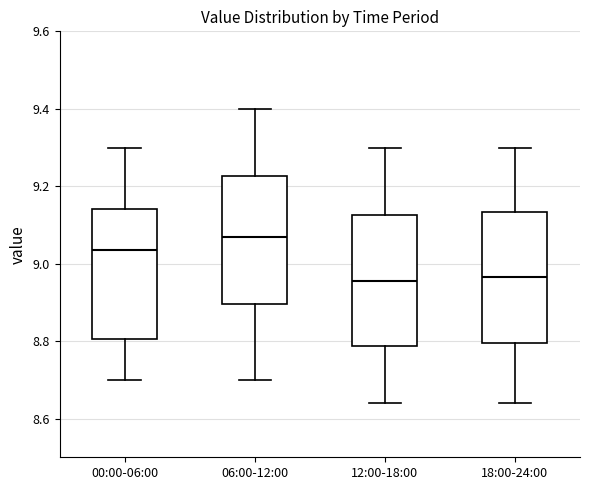

Where is the upper edge of the box for 00:00-06:00 on the y-axis? The values are not printed on the chart, so give them approximately, as read against the axis.

9.14